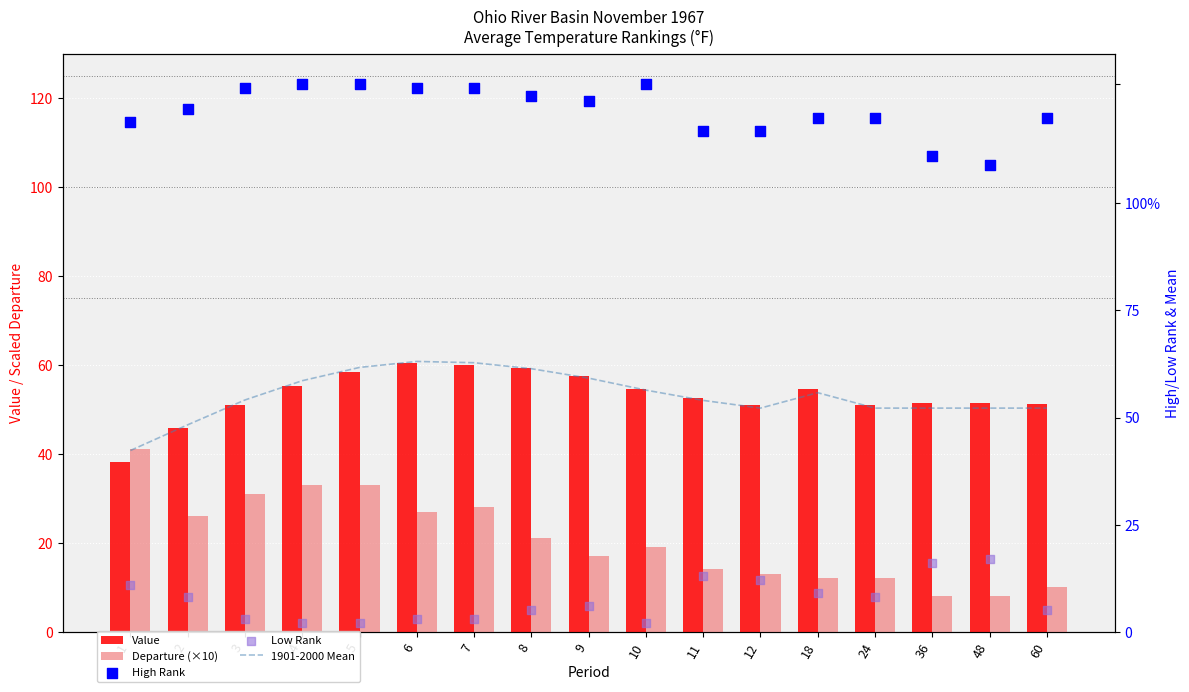

At which category is the sum across all series the highest?

5